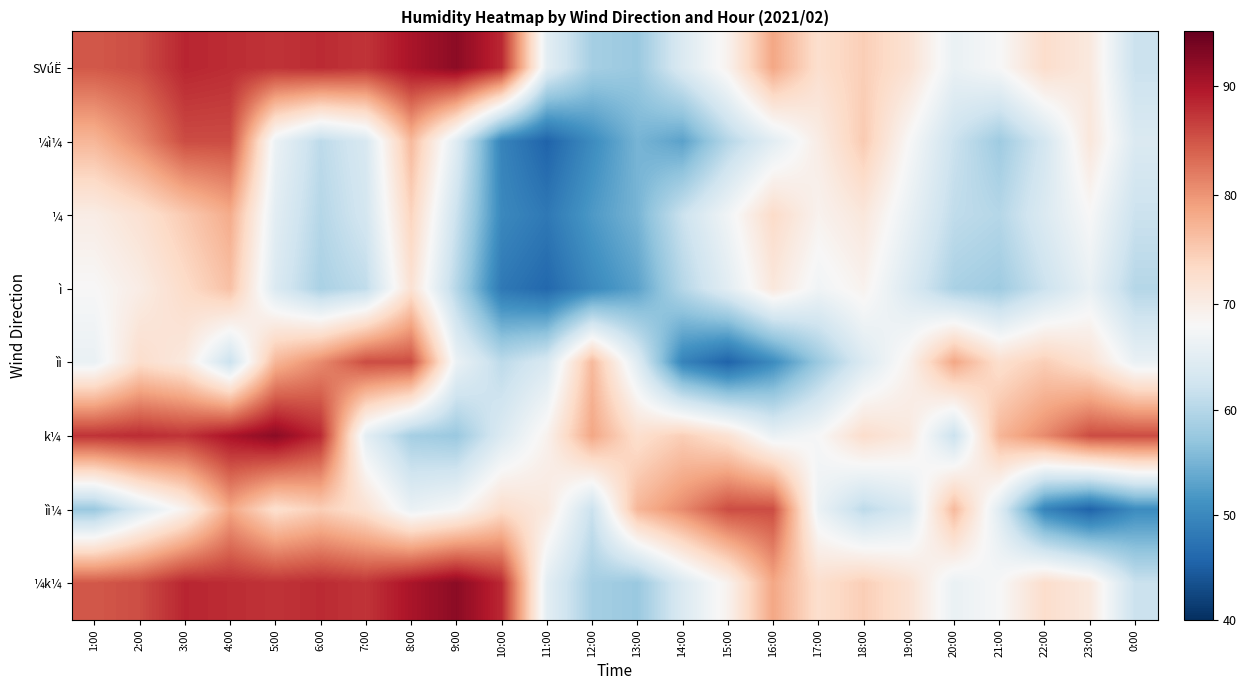

What is the total value across all series at 5:00?

612.1